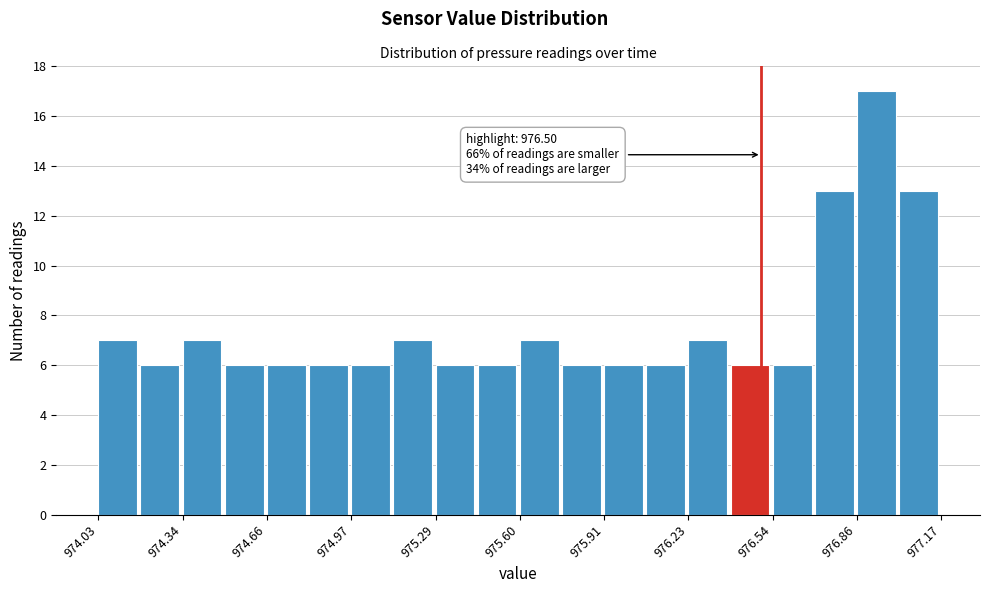

Around what value on the x-axis is the tallest bar? Give the approximate position of its centre, as read against the axis.

976.95